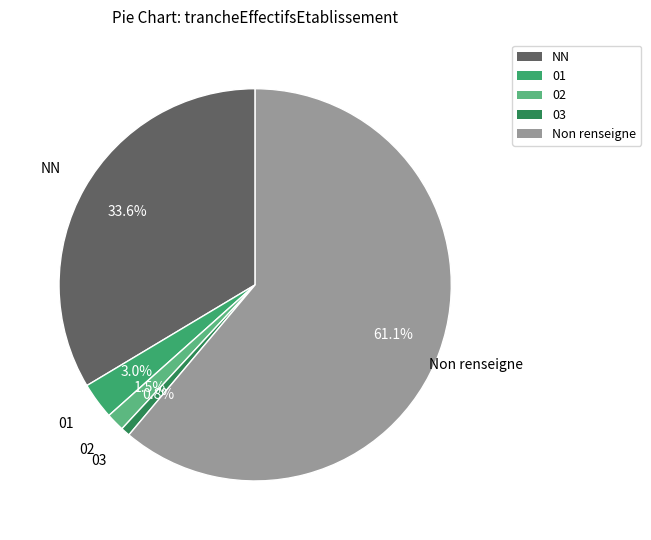

Does any single category account for the majority?

Yes